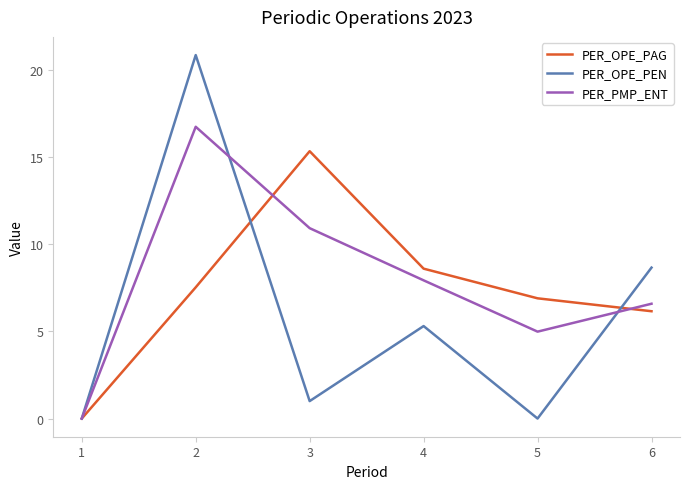

Where is the first local minimum for PER_PMP_ENT?

5